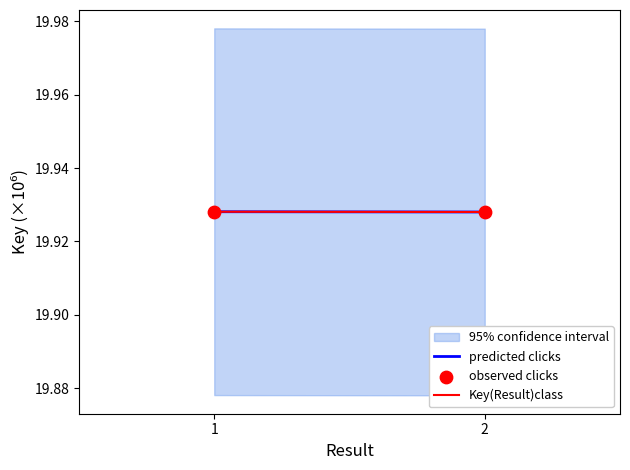

What is the range of X values (max minus min)?

1.0